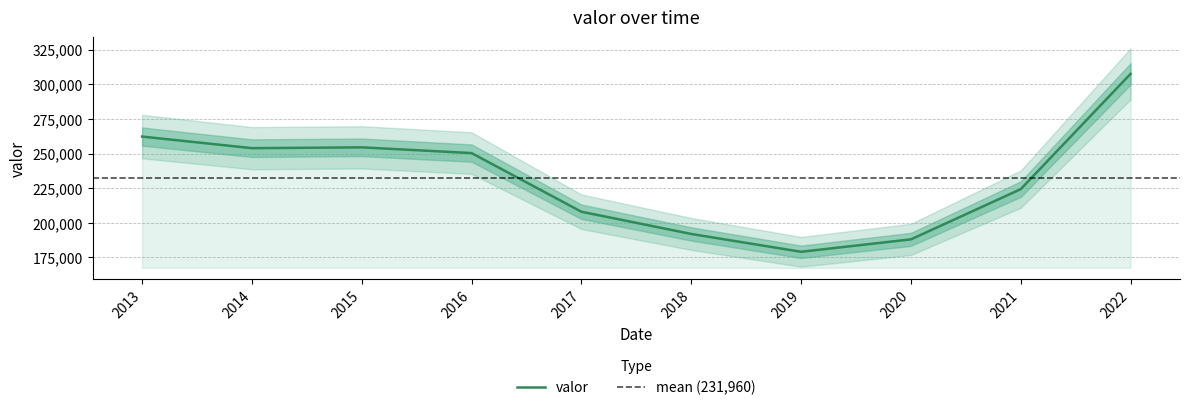

List the labels in order of value, largest first.

2022, 2013, 2015, 2014, 2016, 2021, 2017, 2018, 2020, 2019